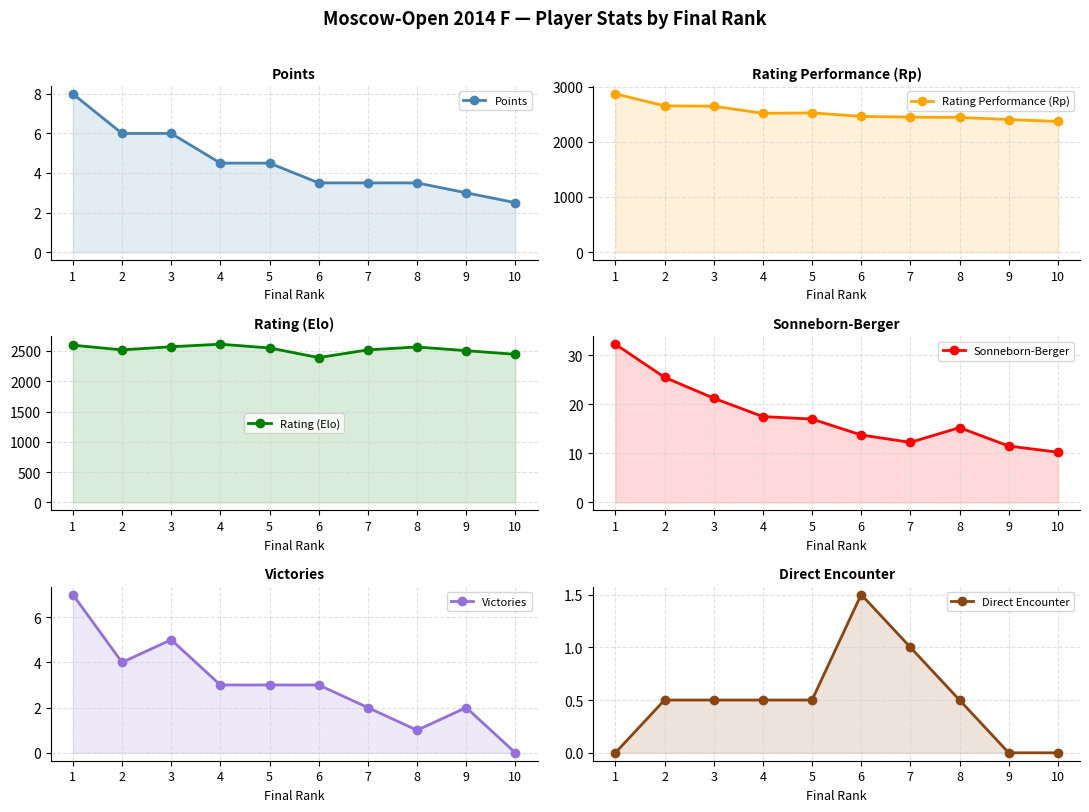

Between 5 and 10, which series saw the biggest shift?

Rating Performance (Rp)